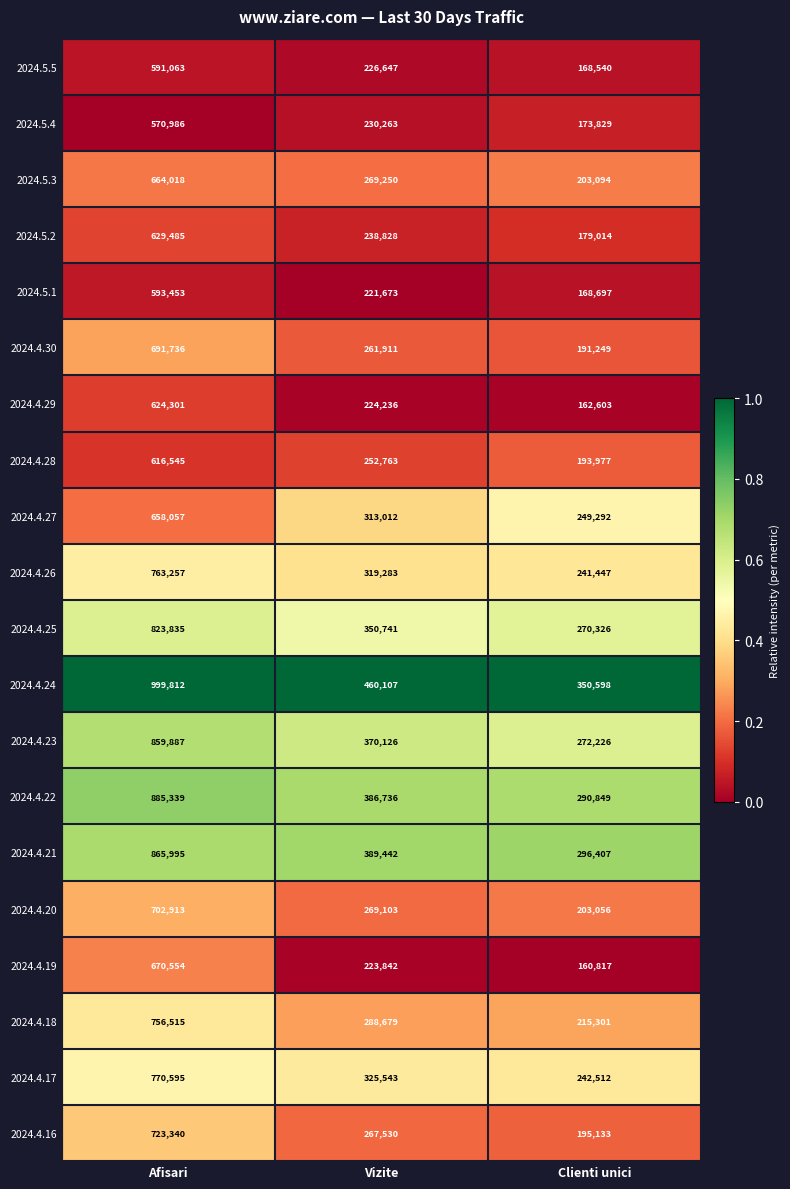

Which series has the widest spread of values?

2024.4.24